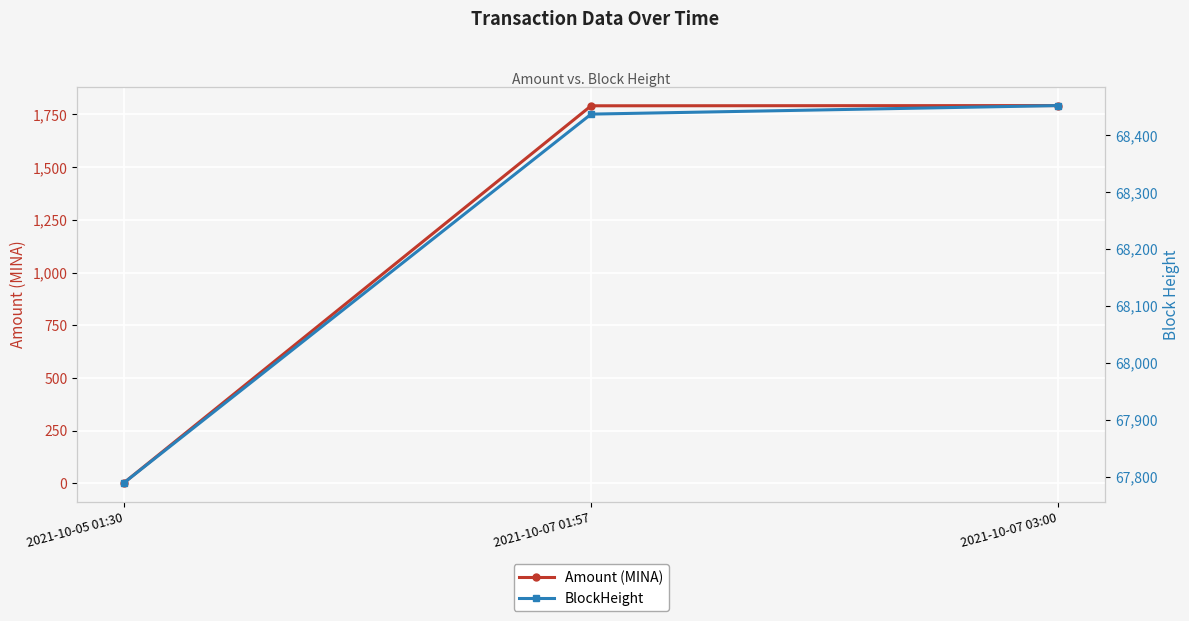

What is the value of the BlockHeight point at the 2nd from the left?

68437.0